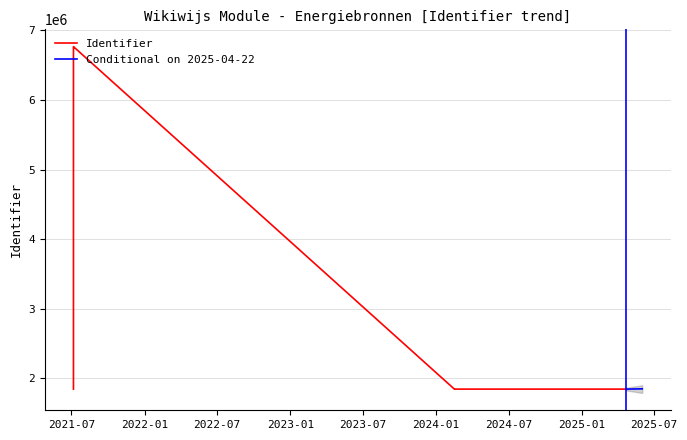

What is the smallest value displayed?

1847081